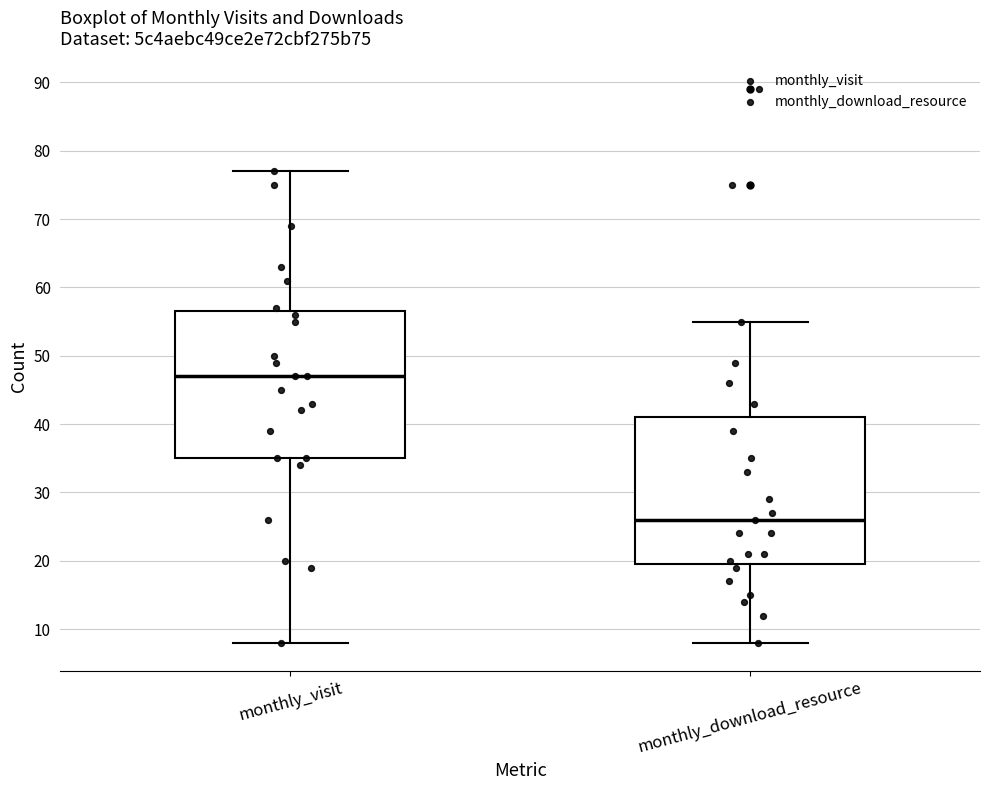

Reading left to right, transcribe this box plot: for each box, give where its median line is, the range the box spans, and where its two whiskers end, as read against the y-axis. The values are not printed on the chart, so give them approximately, as read against the axis.

monthly_visit: median 47, box 35 to 57, whiskers 8 to 77
monthly_download_resource: median 26, box 20 to 41, whiskers 8 to 55